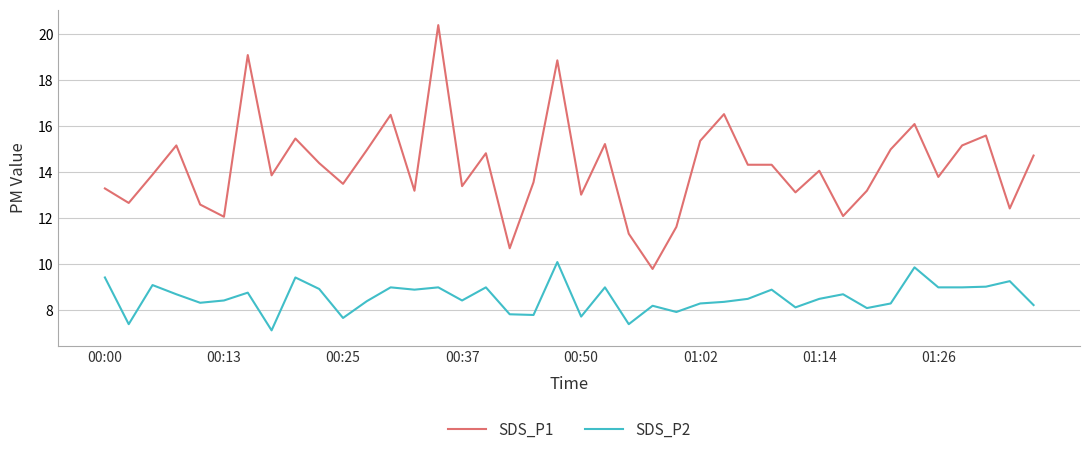

List the series in order of their overall mean, highest first.

SDS_P1, SDS_P2